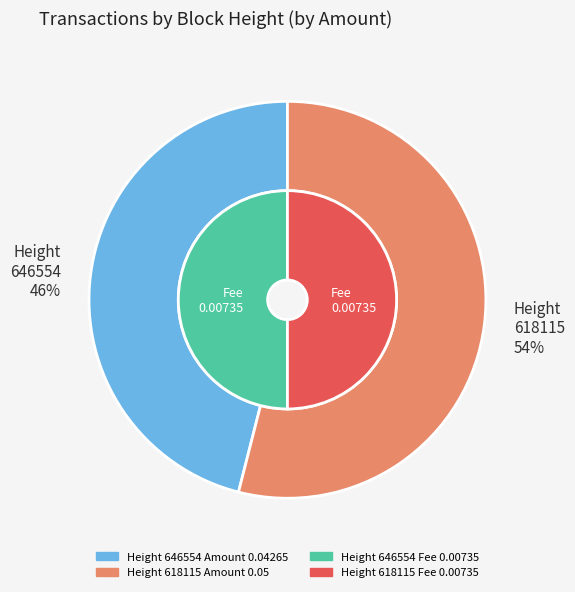

How many slices are in this pie chart?

2